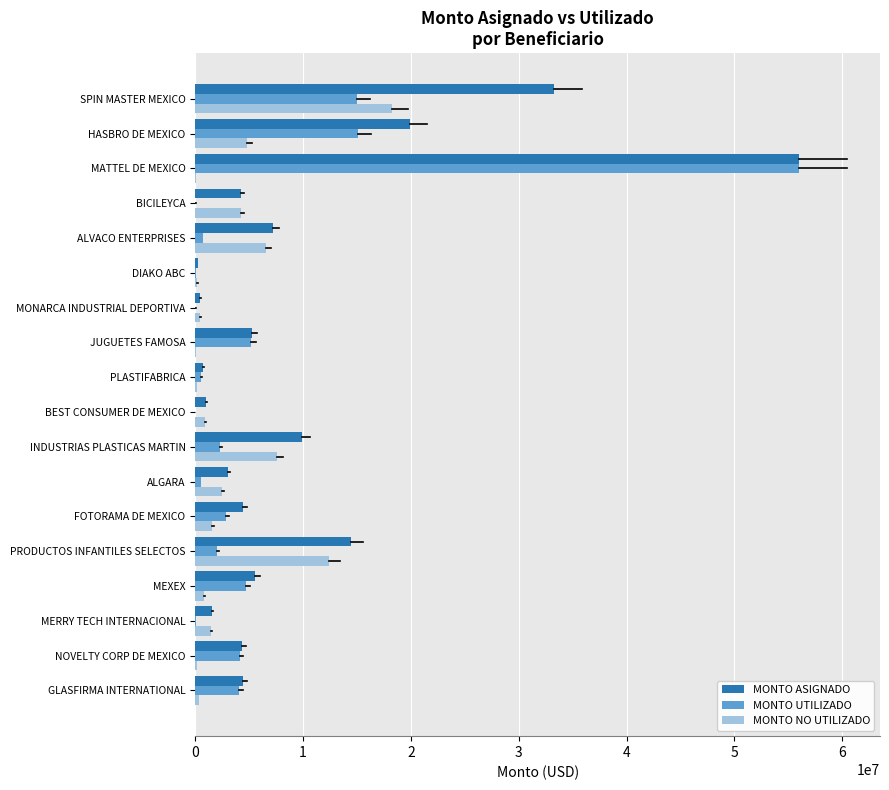

Is the value of MONTO NO UTILIZADO at PRODUCTOS INFANTILES SELECTOS greater than the value of MONTO ASIGNADO at NOVELTY CORP DE MEXICO?

Yes